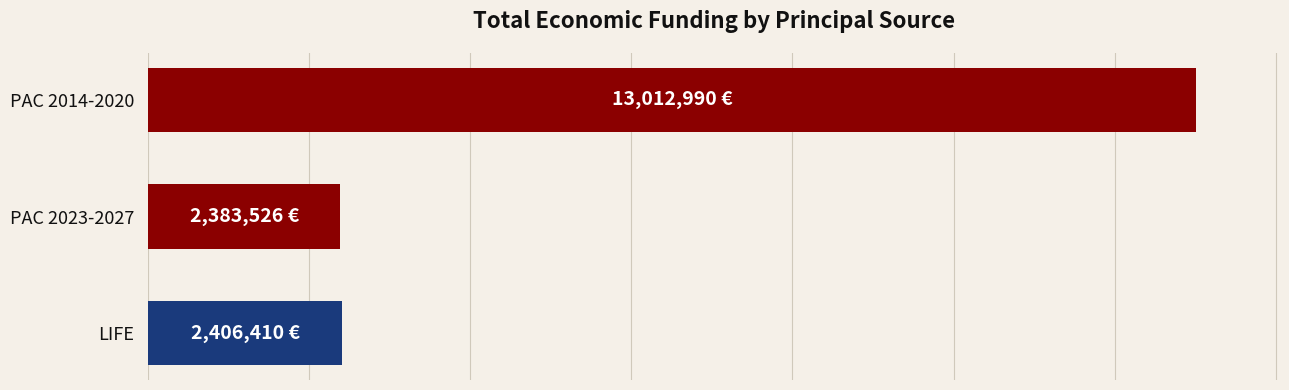

Does the chart contain any negative values?

No